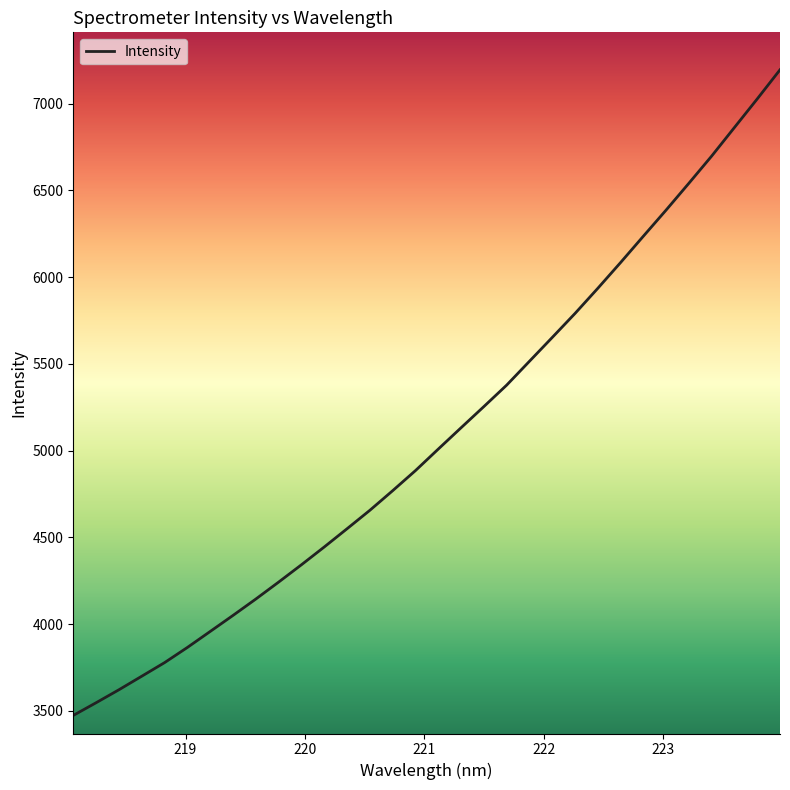

Reading left to right, transcribe all the data shown in this chart.

3473.8	3546.9	3621.6	3699.7	3778.0	3865.6	3957.7	4050.2	4144.5	4242.2	4342.1	4444.6	4549.7	4656.0	4769.0	4884.8	5008.8	5131.6	5253.7	5377.3	5514.8	5652.0	5790.4	5935.2	6083.8	6235.6	6386.5	6541.0	6697.7	6862.3	7026.8	7194.7